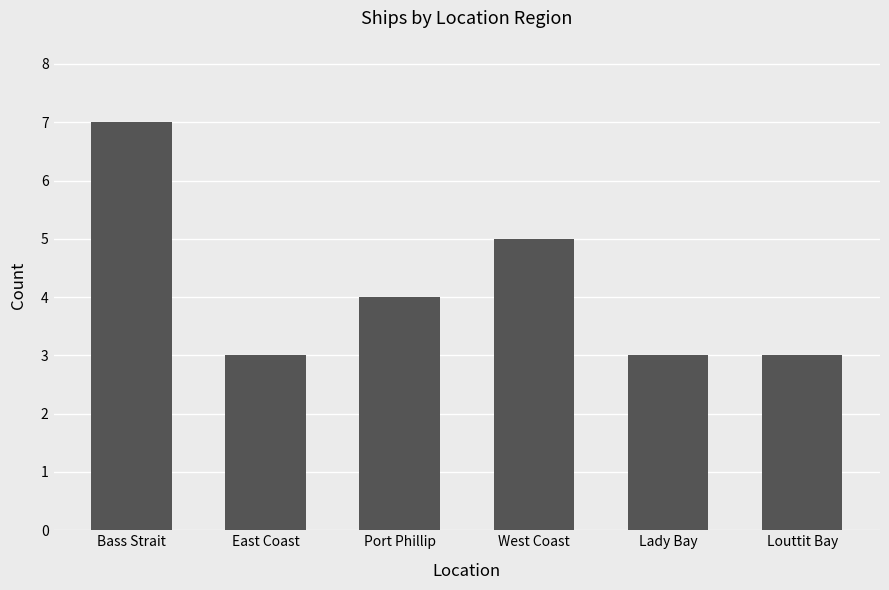

Reading left to right, transcribe all the data shown in this chart.

7	3	4	5	3	3